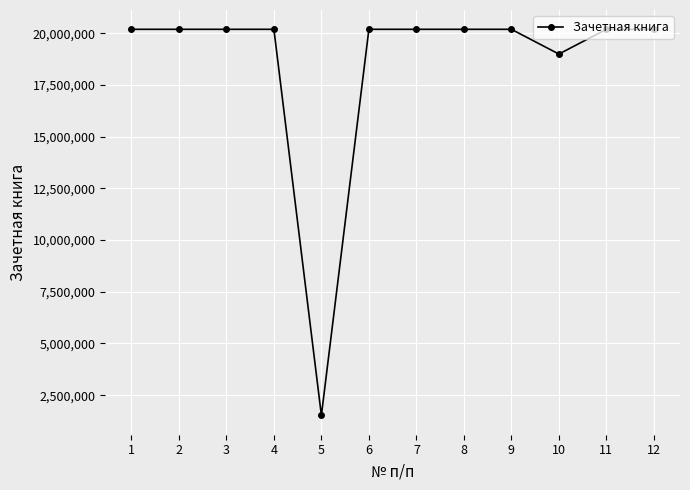

The value at 2 is 34666239. True or false?

False